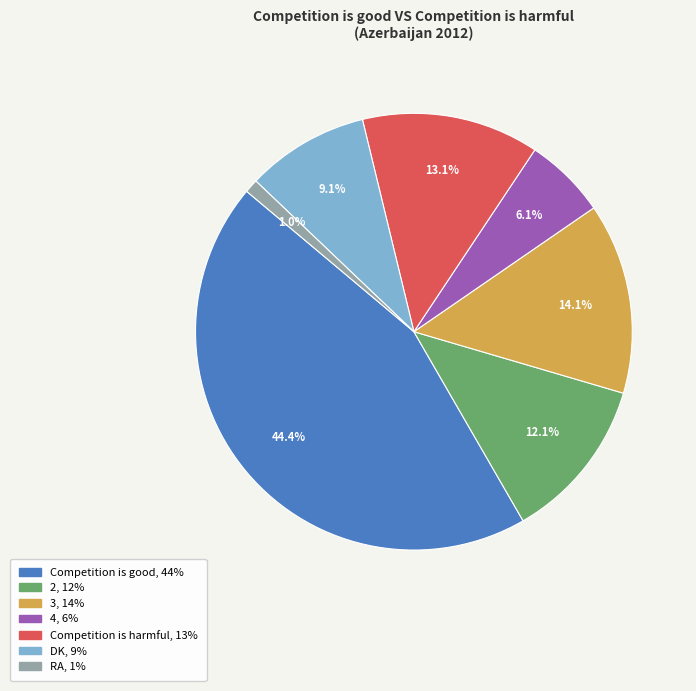

What is the ratio of the value at Competition is harmful to the value at 2?

1.1